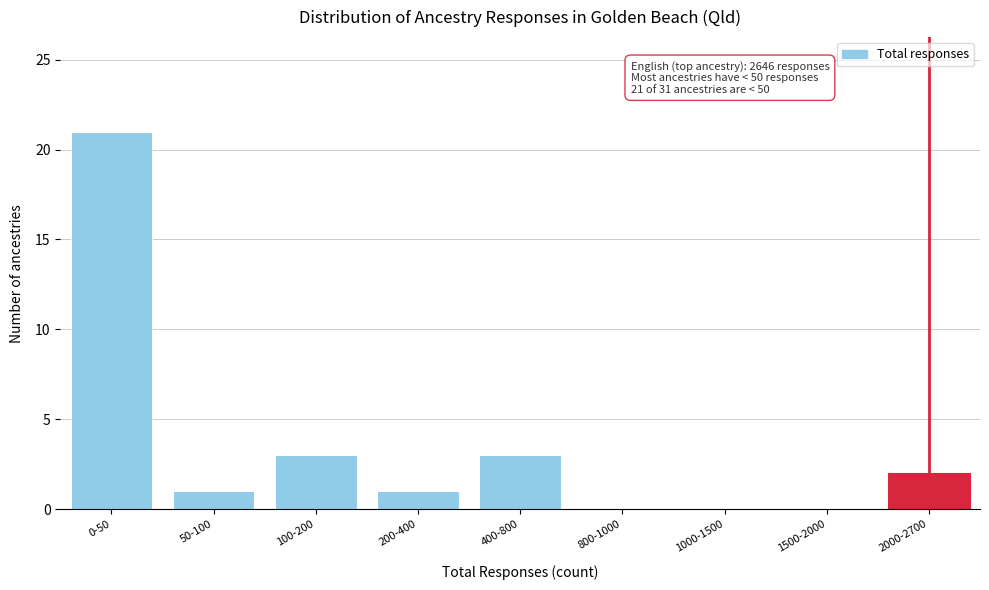

Reading right to left, extract all data points from this chart.

2000-2700=2	1500-2000=0	1000-1500=0	800-1000=0	400-800=3	200-400=1	100-200=3	50-100=1	0-50=21